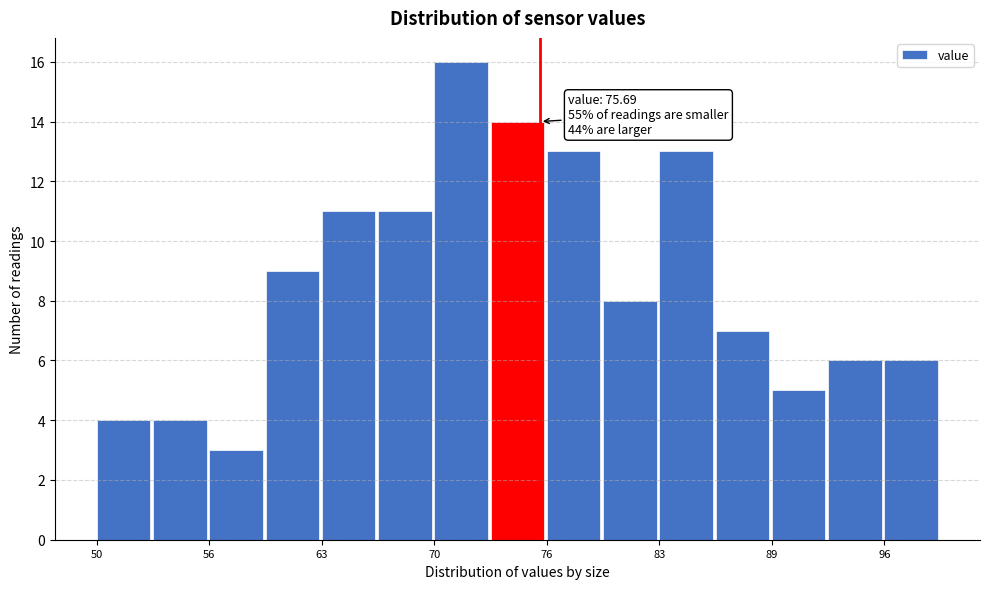

Around what value on the x-axis is the tallest bar? Give the approximate position of its centre, as read against the axis.

71